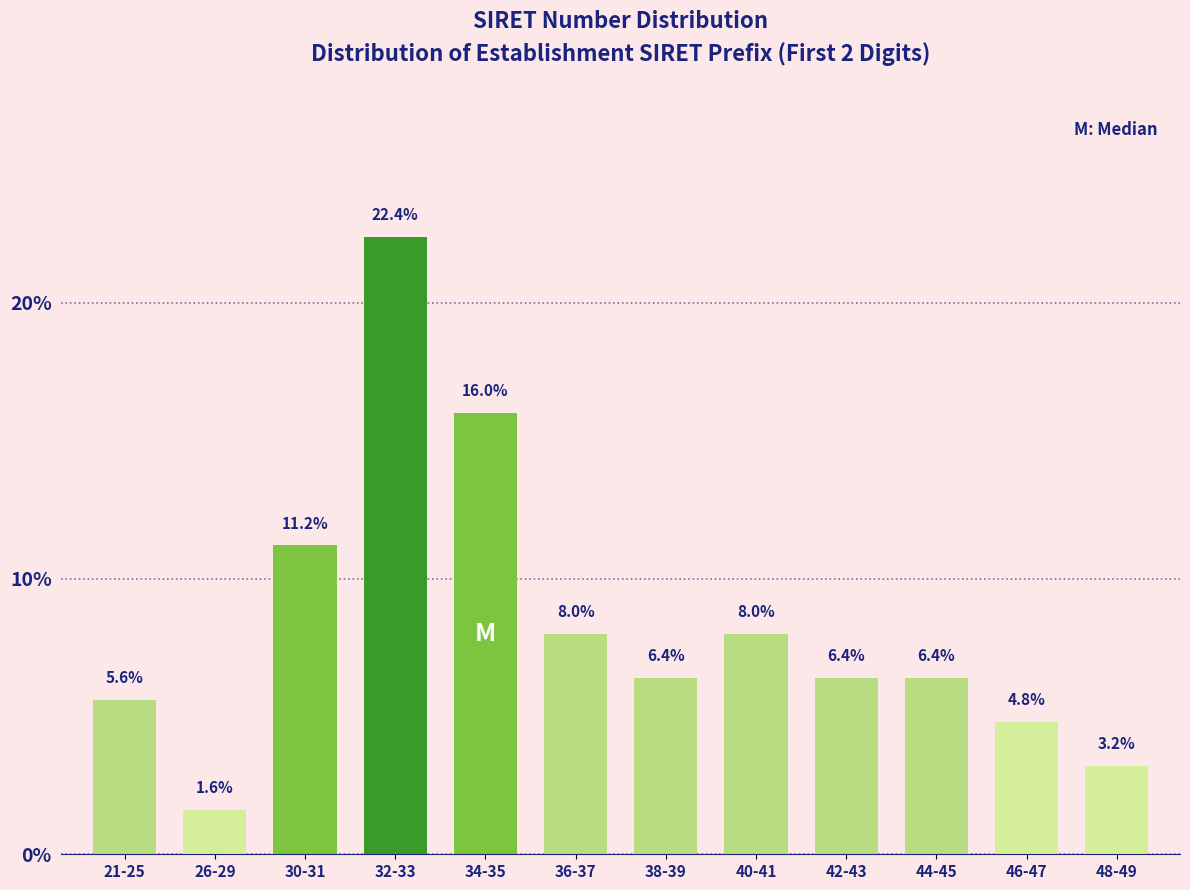

Reading right to left, list all the values displayed in this chart.

3.2	4.8	6.4	6.4	8.0	6.4	8.0	16.0	22.4	11.2	1.6	5.6